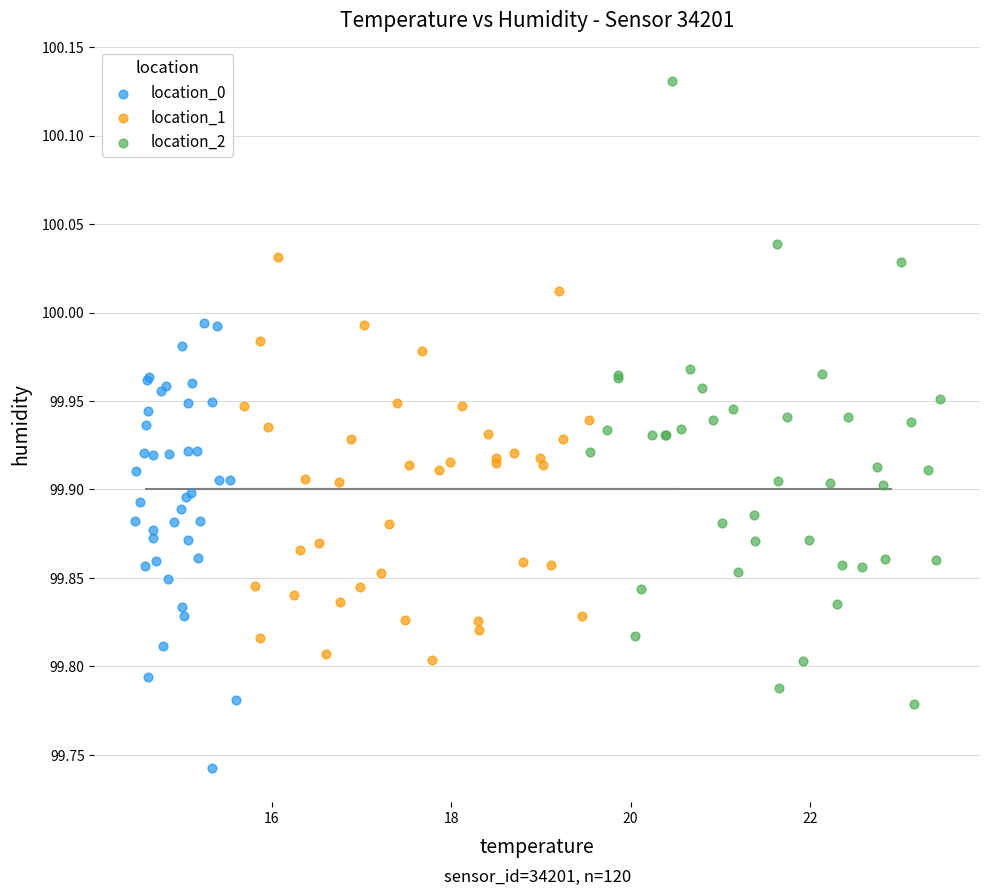

What are all the series names shown in the legend?

location_0, location_1, location_2